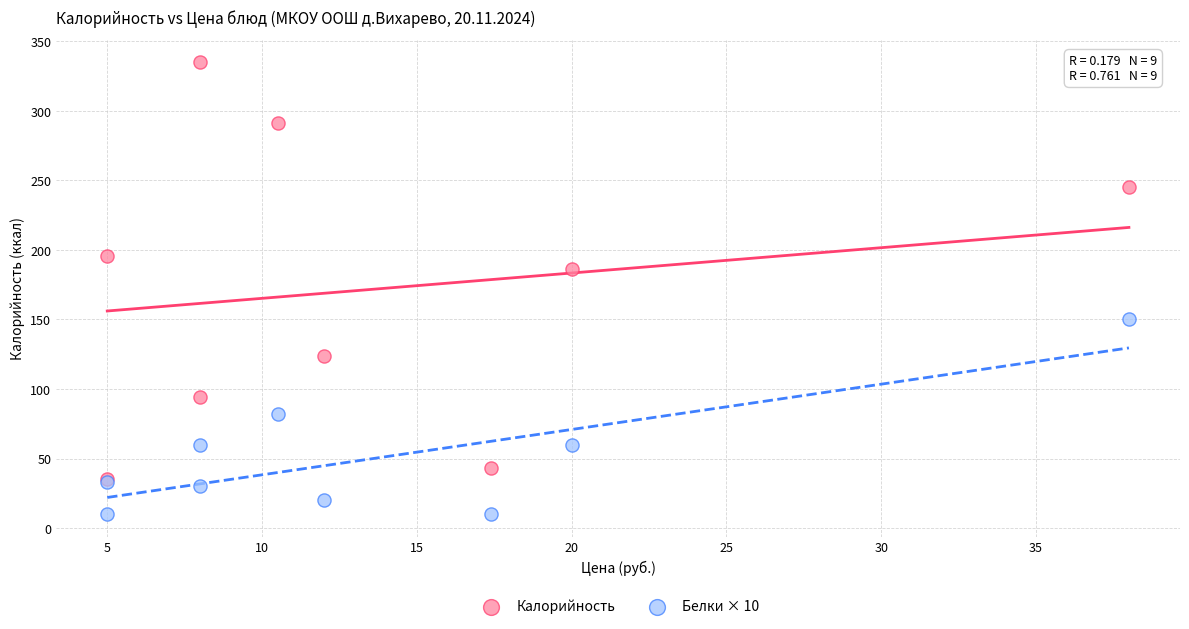

Which series has the largest Y range (max minus min)?

Калорийность